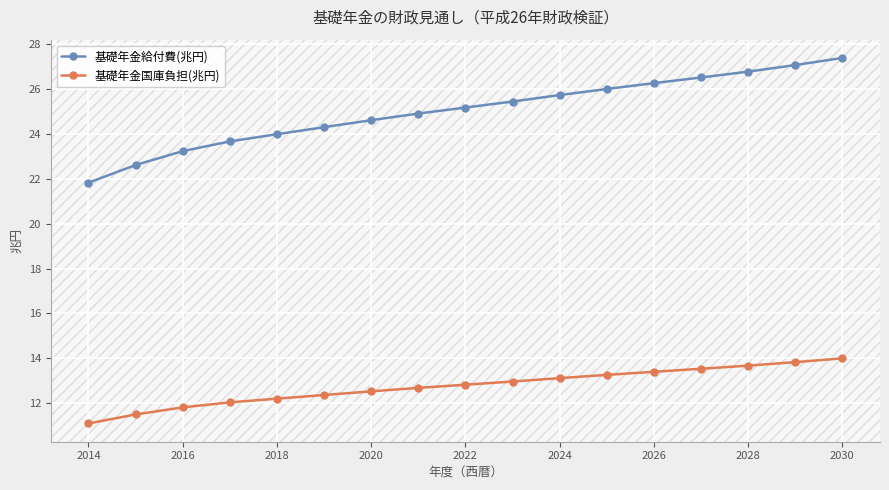

What is the difference between the maximum and second lowest values in the 基礎年金給付費(兆円) series?

4.8